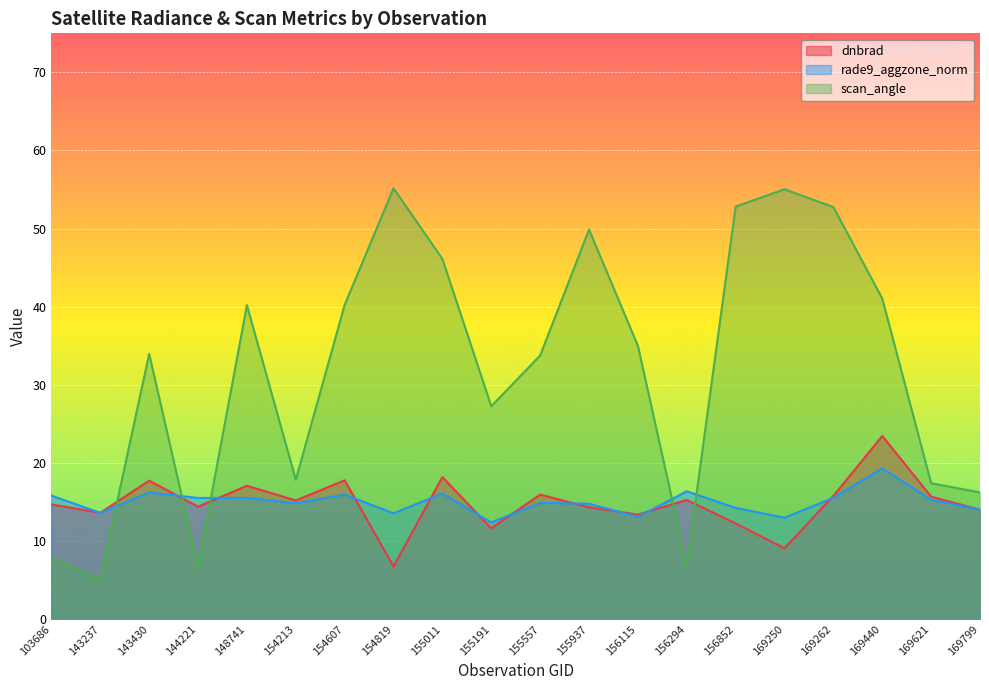

Between 155557 and 169799, which series saw the biggest shift?

scan_angle